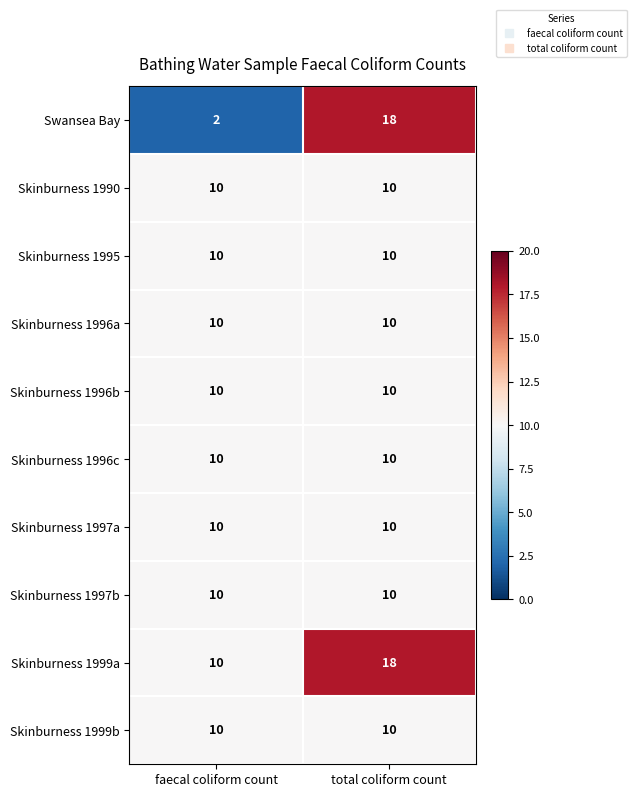

Reading right to left, what are all the values shown in this chart?

Swansea Bay: total coliform count=18	faecal coliform count=2
Skinburness 1990: total coliform count=10	faecal coliform count=10
Skinburness 1995: total coliform count=10	faecal coliform count=10
Skinburness 1996a: total coliform count=10	faecal coliform count=10
Skinburness 1996b: total coliform count=10	faecal coliform count=10
Skinburness 1996c: total coliform count=10	faecal coliform count=10
Skinburness 1997a: total coliform count=10	faecal coliform count=10
Skinburness 1997b: total coliform count=10	faecal coliform count=10
Skinburness 1999a: total coliform count=18	faecal coliform count=10
Skinburness 1999b: total coliform count=10	faecal coliform count=10